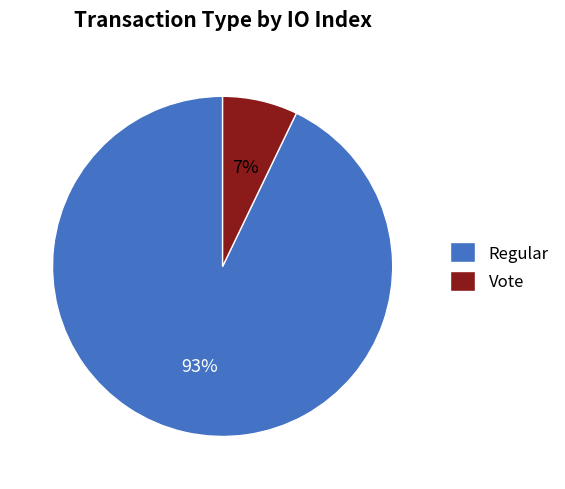

To the nearest percent, what is the difference between the Vote and Regular slice percentages?

86%